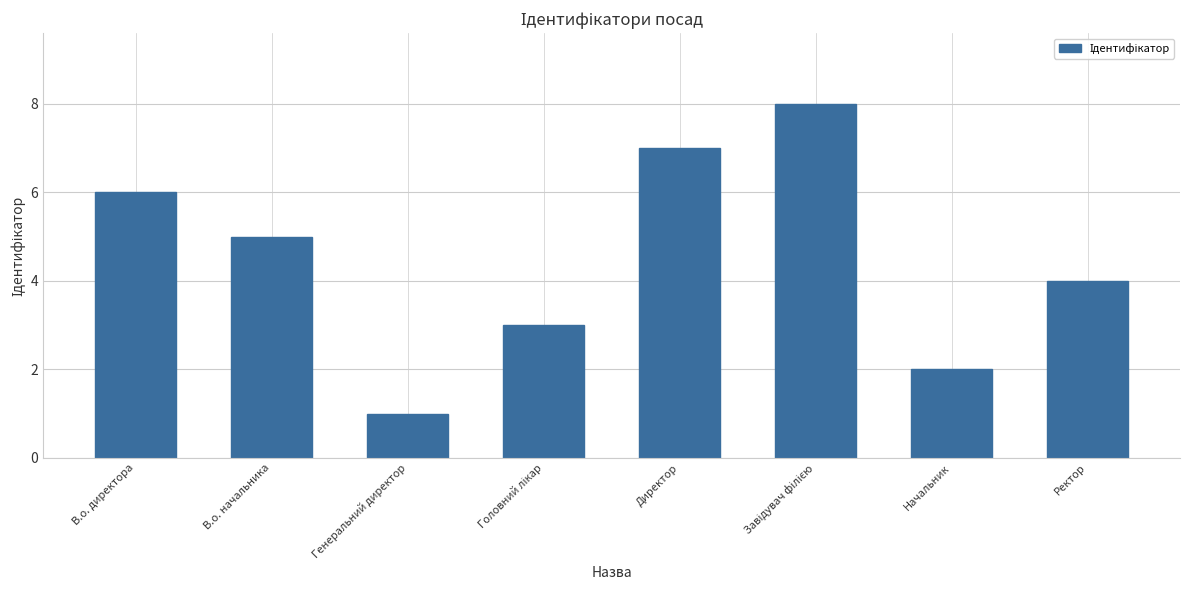

What is the sum of all values?

36